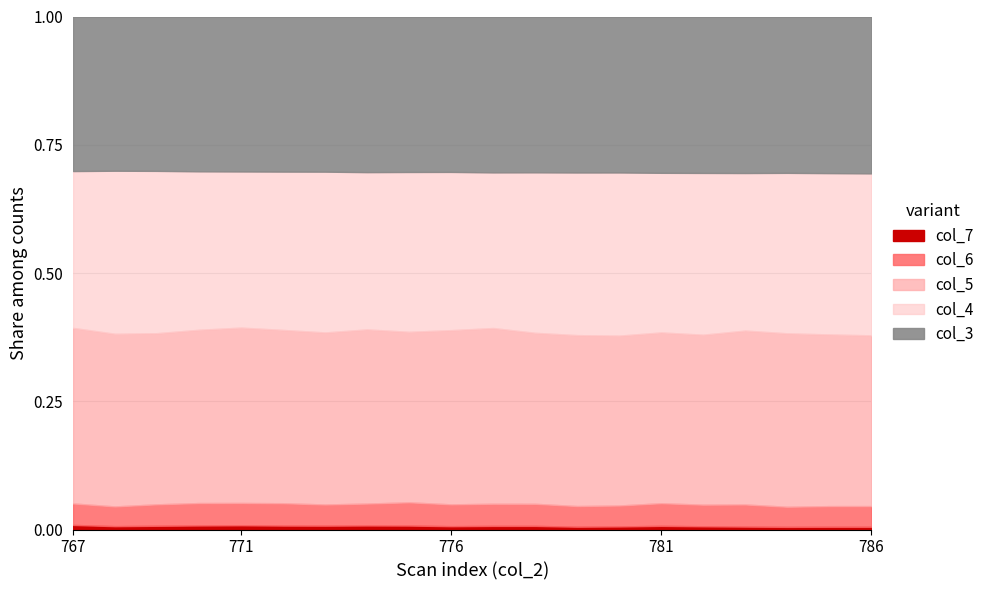

True or false: col_3 and col_5 intersect in this chart.

False